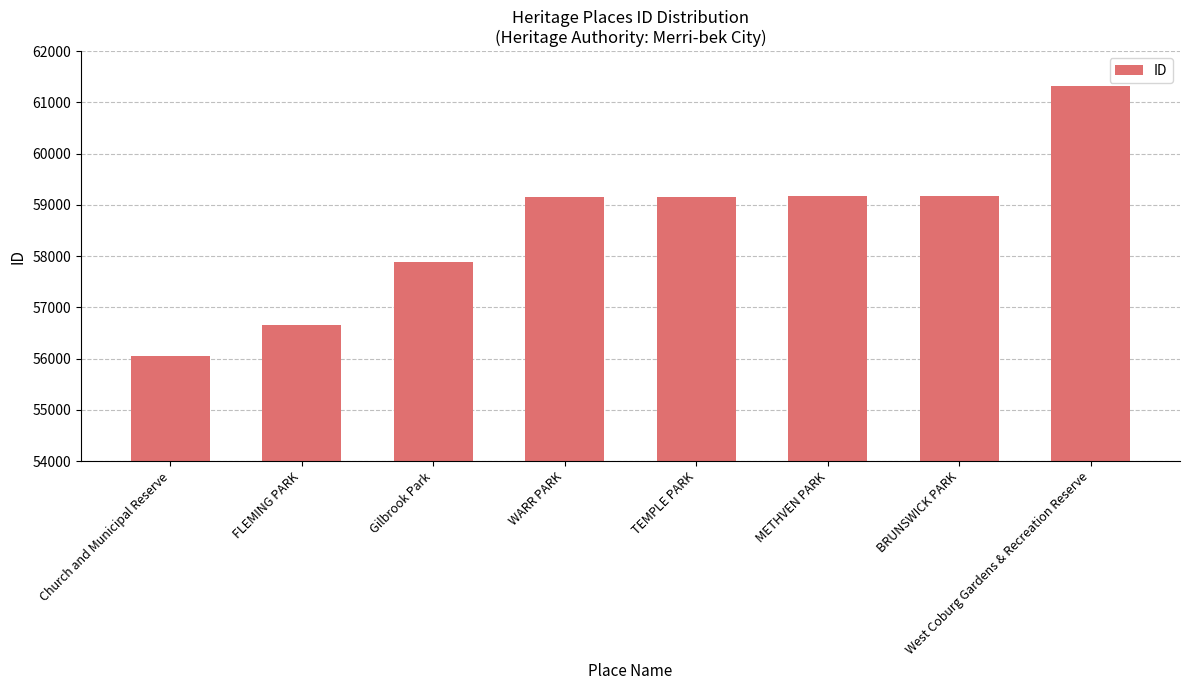

Is it true that the value at West Coburg Gardens & Recreation Reserve is 61321?

True